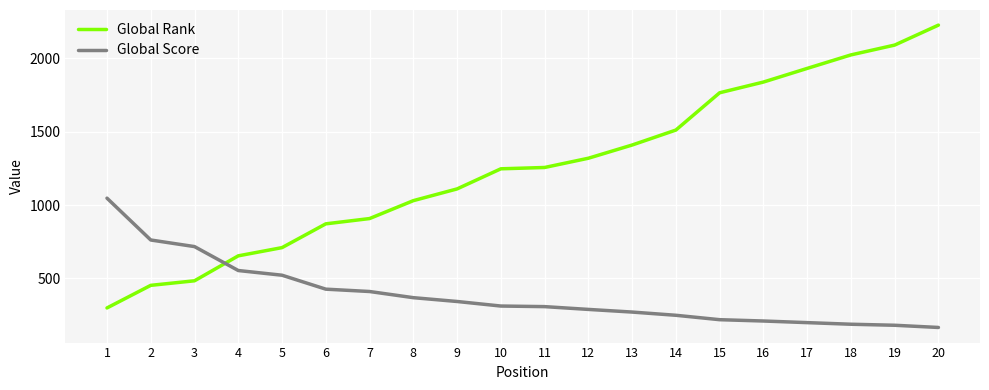

Count the number of categories in the chart.

20